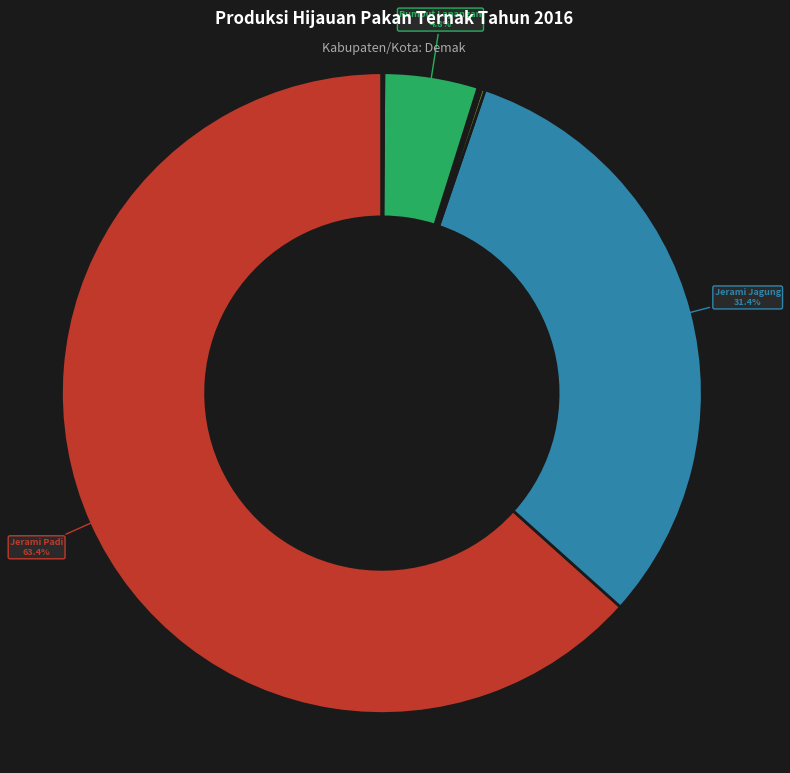

To the nearest percent, what is the difference between the largest and smallest slice percentages?

63%